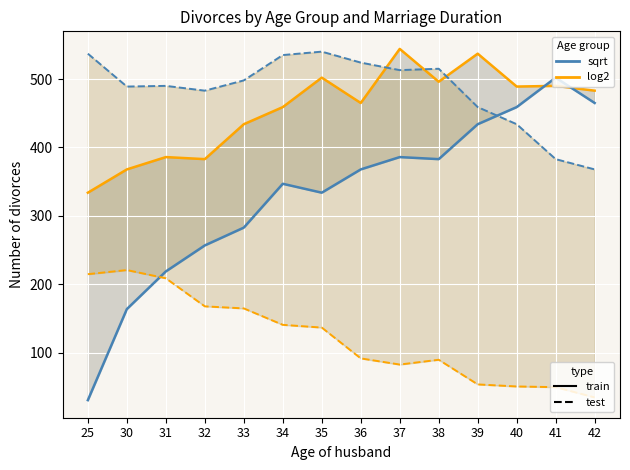

True or false: sqrt and log2 intersect in this chart.

True